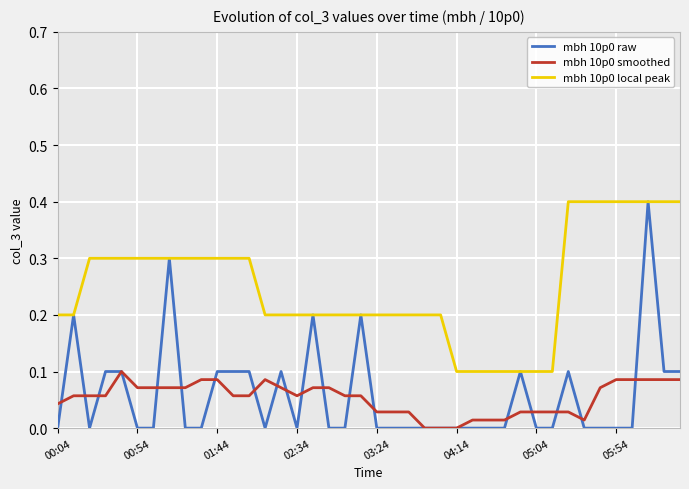

True or false: mbh 10p0 smoothed and mbh 10p0 local peak intersect in this chart.

False